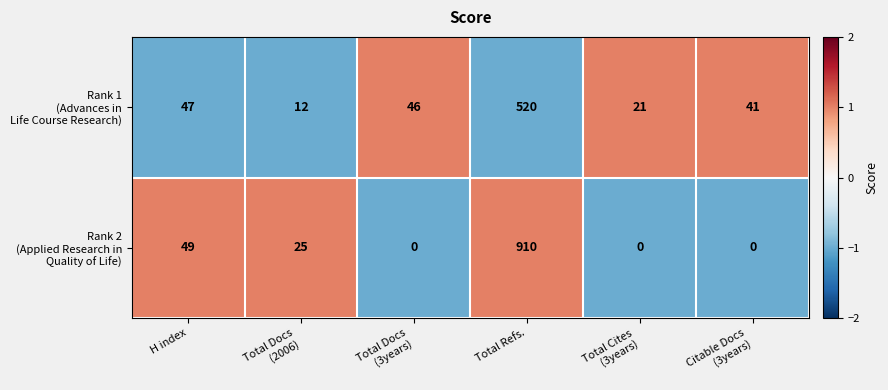

What is the smallest value displayed?

0